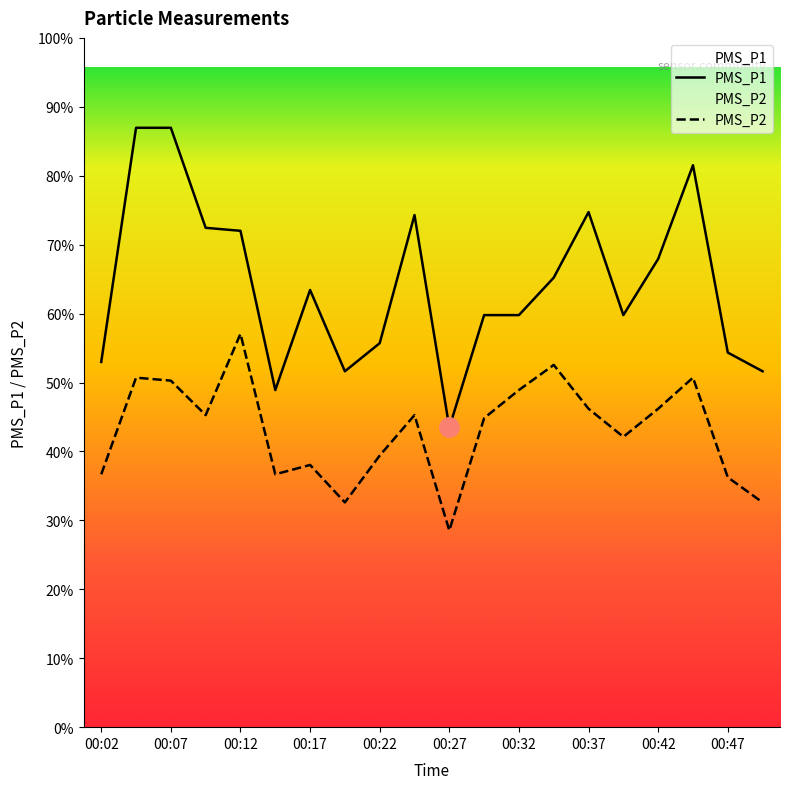

Rank the series by their maximum value, from lowest to highest.

PMS_P2, PMS_P1